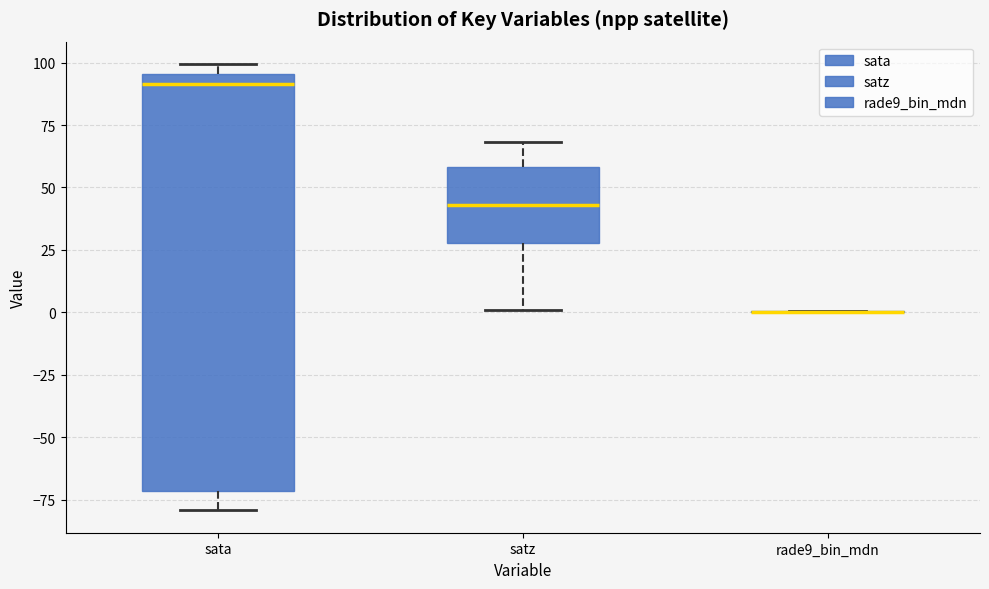

Reading left to right, transcribe this box plot: for each box, give where its median line is, the range the box spans, and where its two whiskers end, as read against the y-axis. The values are not printed on the chart, so give them approximately, as read against the axis.

sata: median 90, box -70 to 95, whiskers -80 to 100
satz: median 45, box 30 to 60, whiskers 0 to 70
rade9_bin_mdn: box collapsed to a line at 0, whiskers 0 to 0